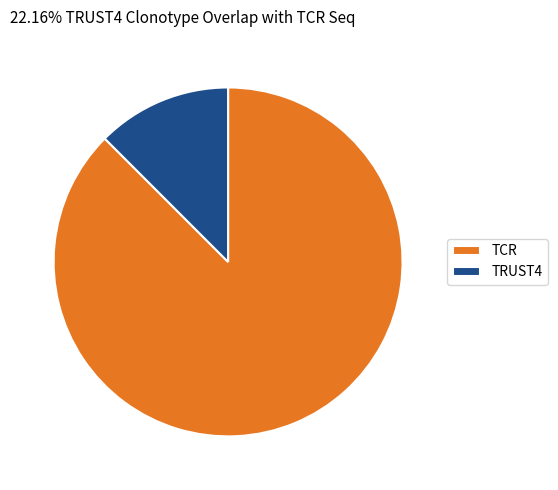

Is there a majority slice in this chart?

Yes